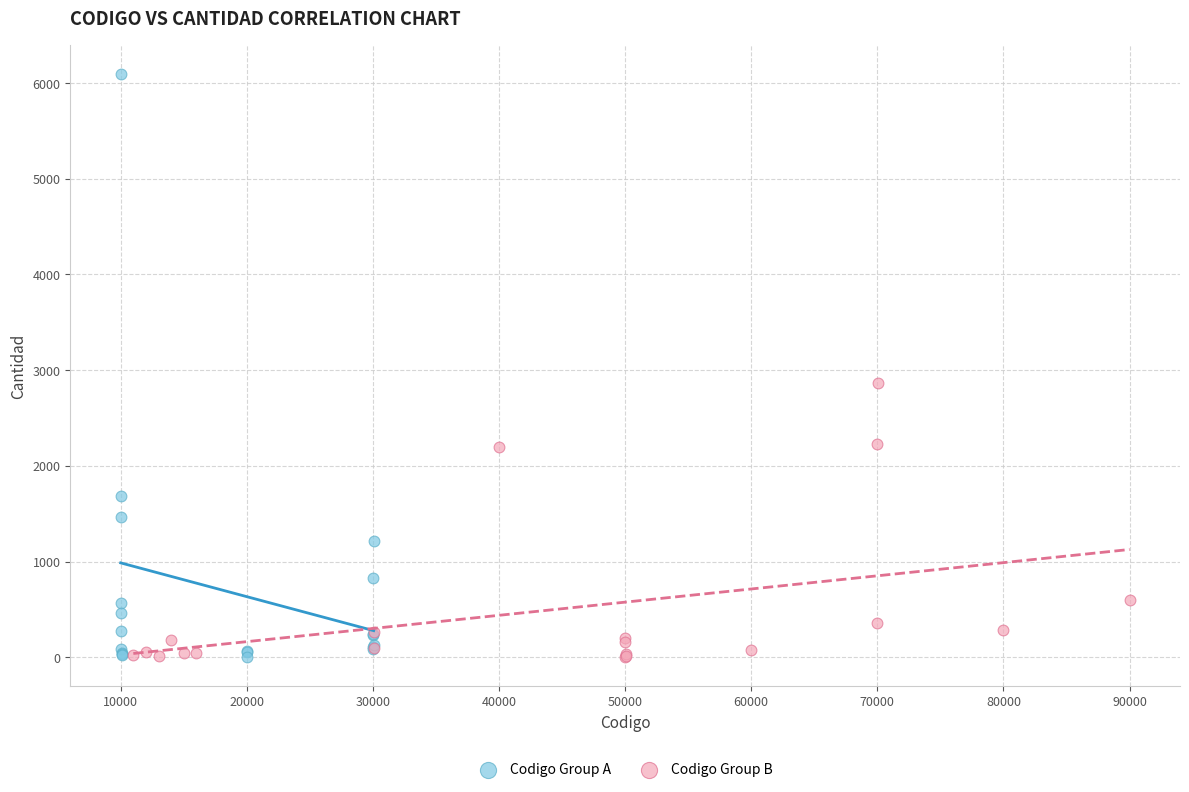

Which series has the largest Y range (max minus min)?

Codigo Group A